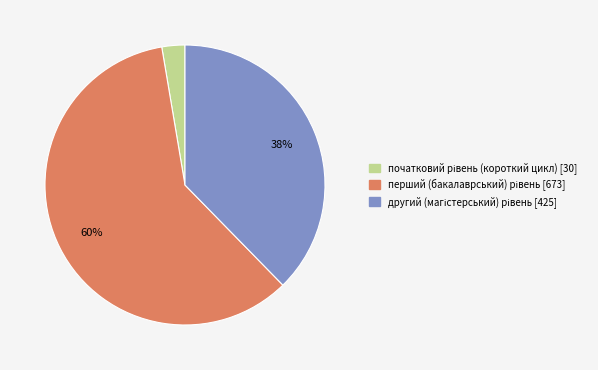

To the nearest percent, what is the average slice percentage?

33%